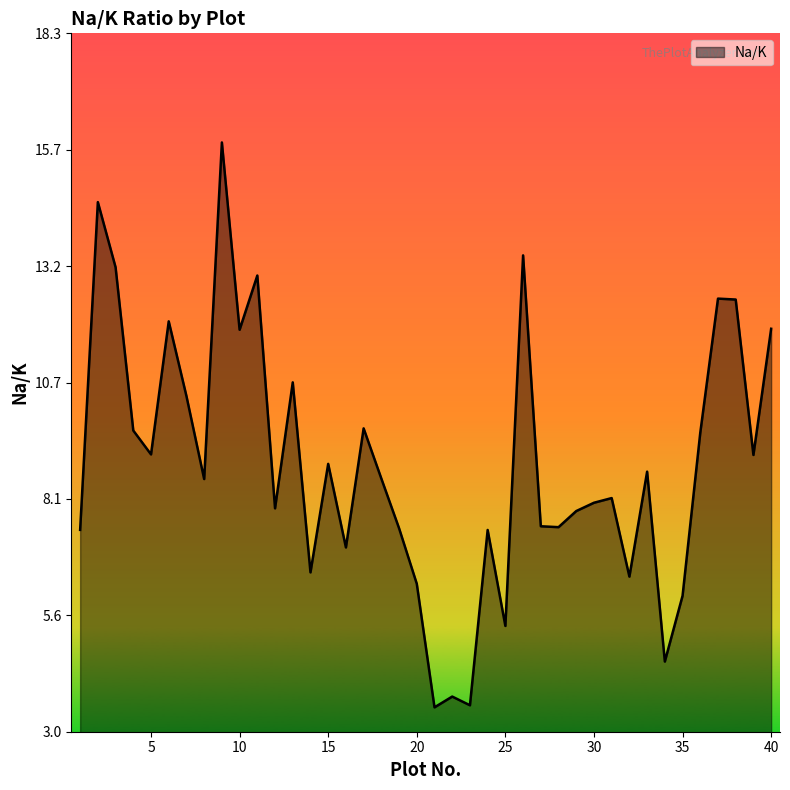

What is the difference between the maximum and minimum values?

12.3